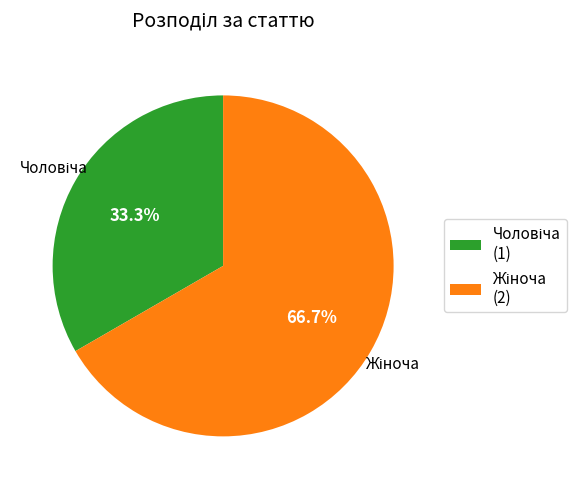

Does any single category account for the majority?

Yes